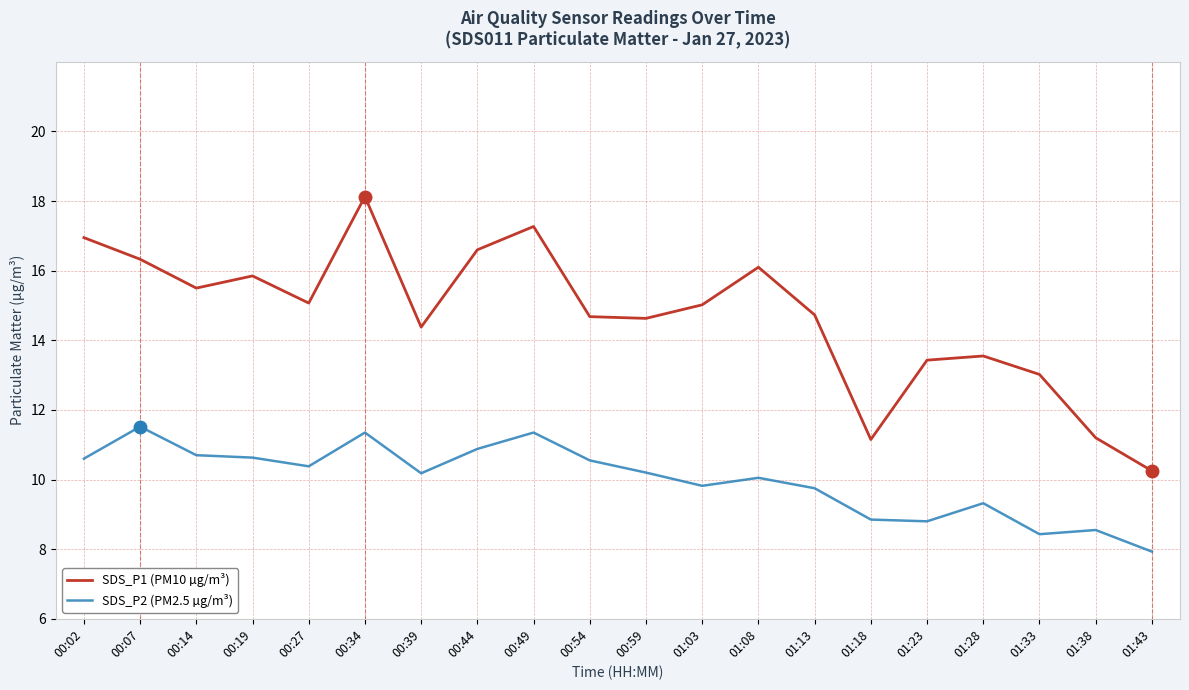

Which category has the lowest value across all series?

01:43